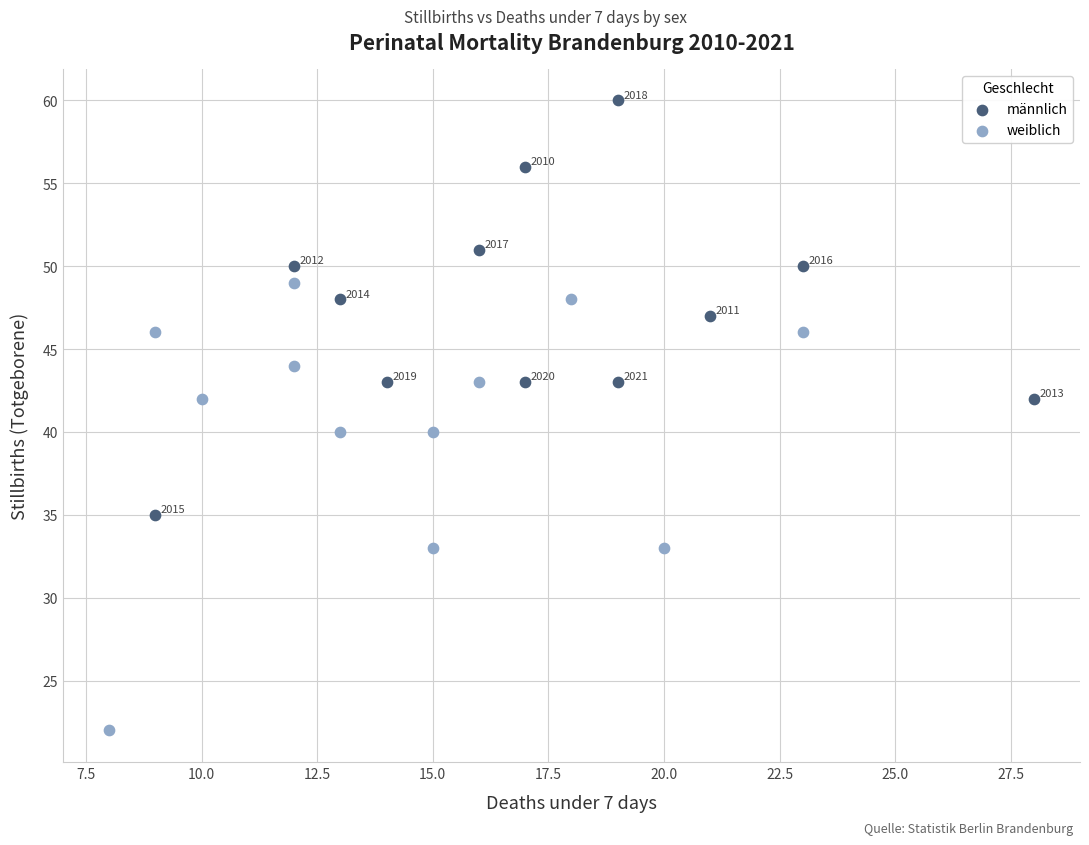

Which series reaches the maximum Y coordinate?

männlich